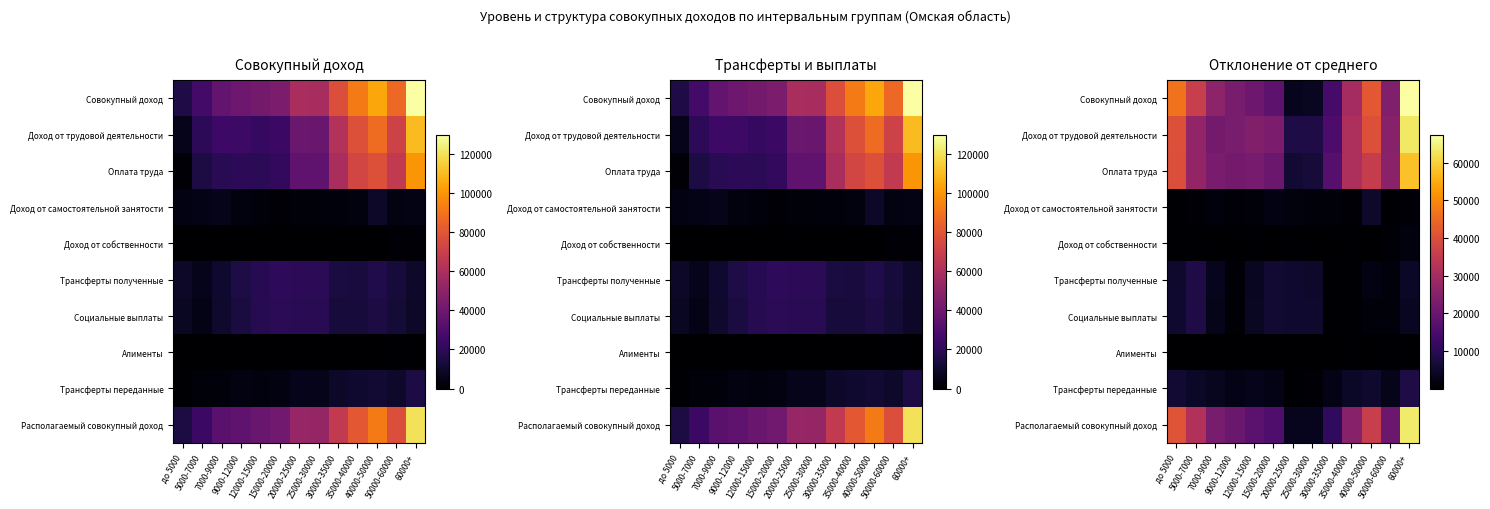

What is the smallest value displayed?

10.7